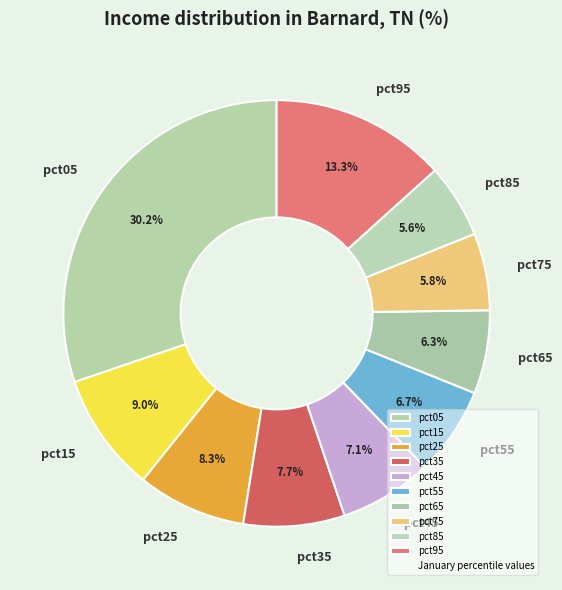

How many segments does this pie chart have?

10